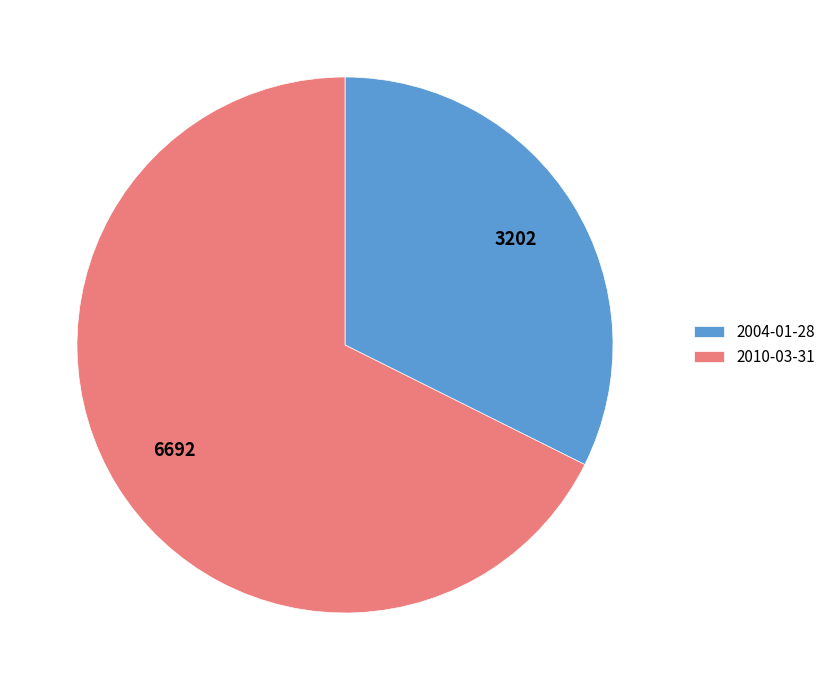

The 2004-01-28 slice represents 21% of the pie. True or false?

False